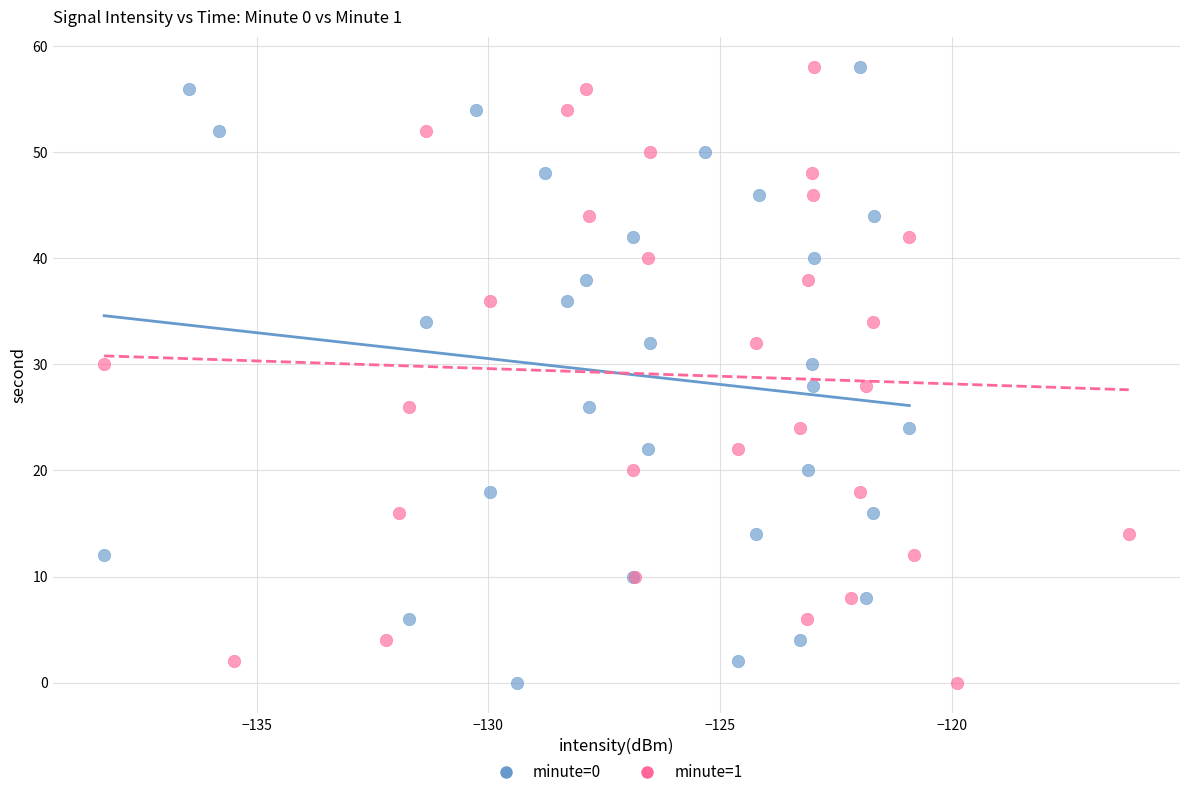

What are all the series names shown in the legend?

minute=0, minute=1